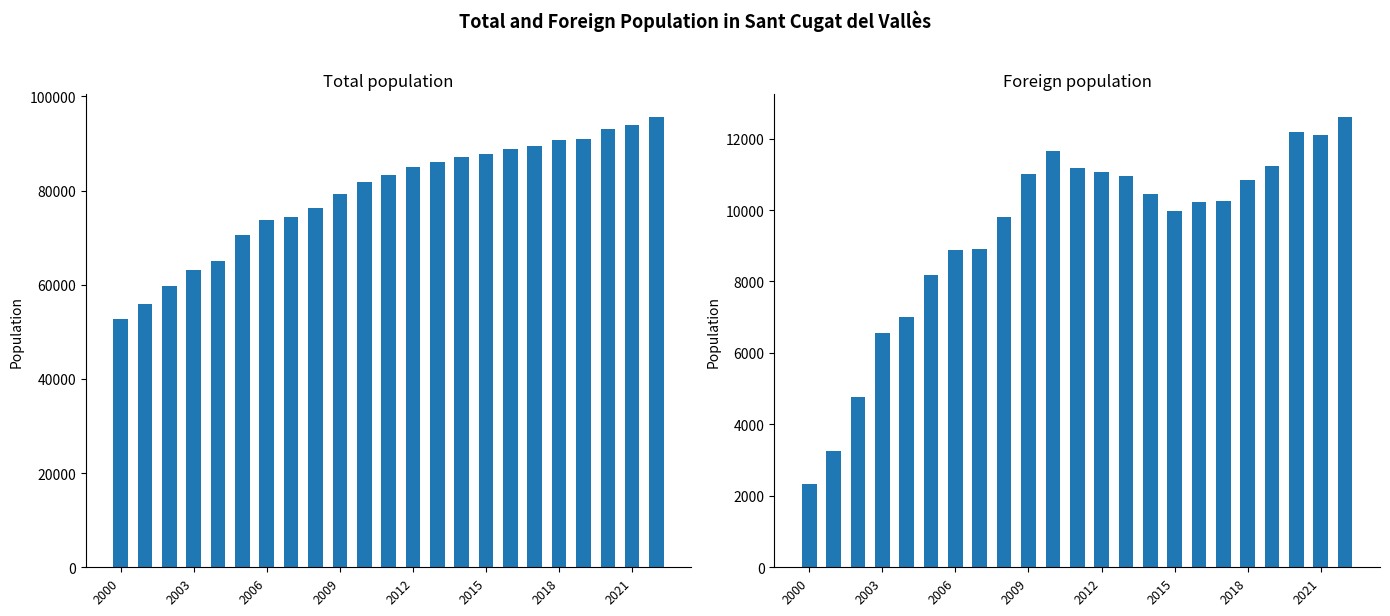

List the series in order of their overall mean, lowest first.

Foreign population, Total population